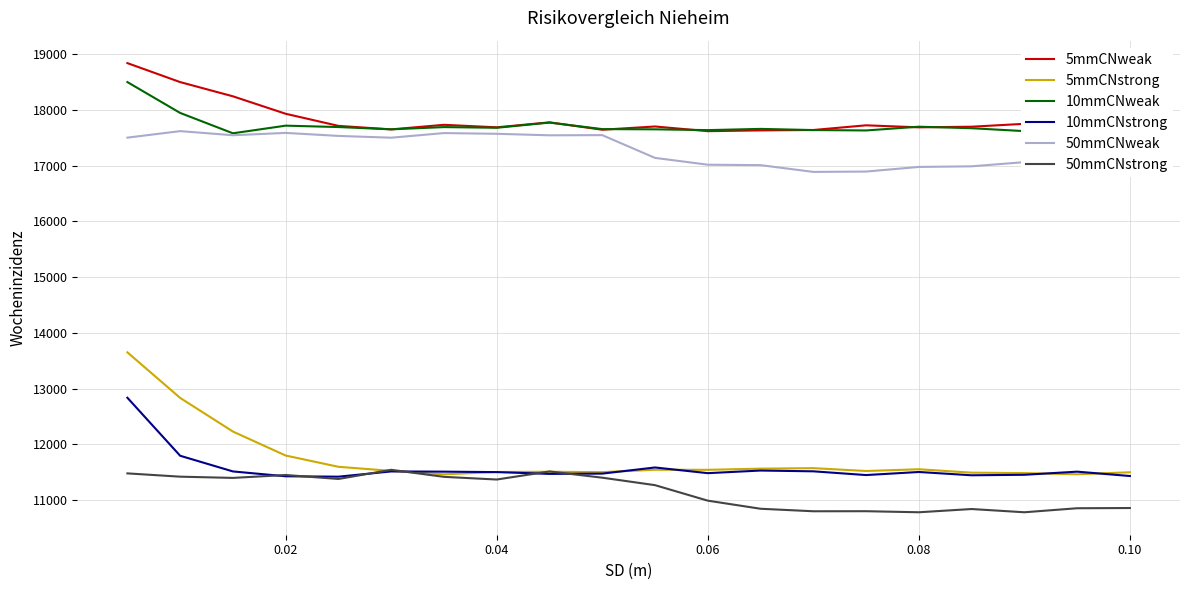

Which series has the largest range (max minus min)?

5mmCNstrong